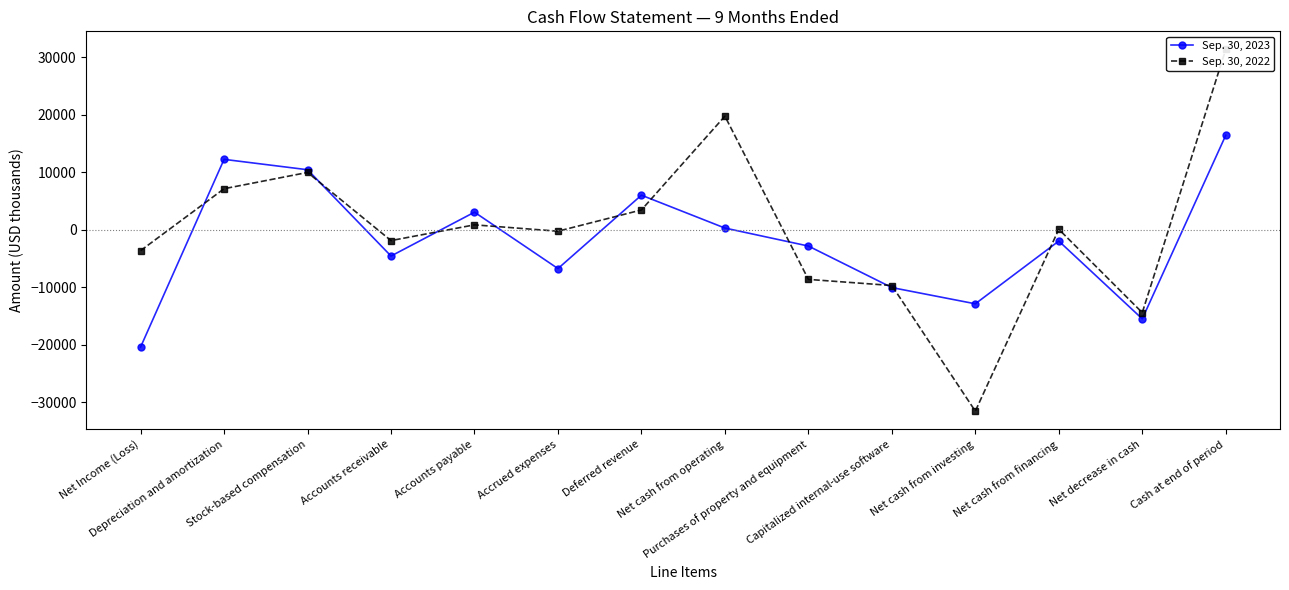

True or false: Sep. 30, 2022 has a value of 31348 at Cash at end of period.

True